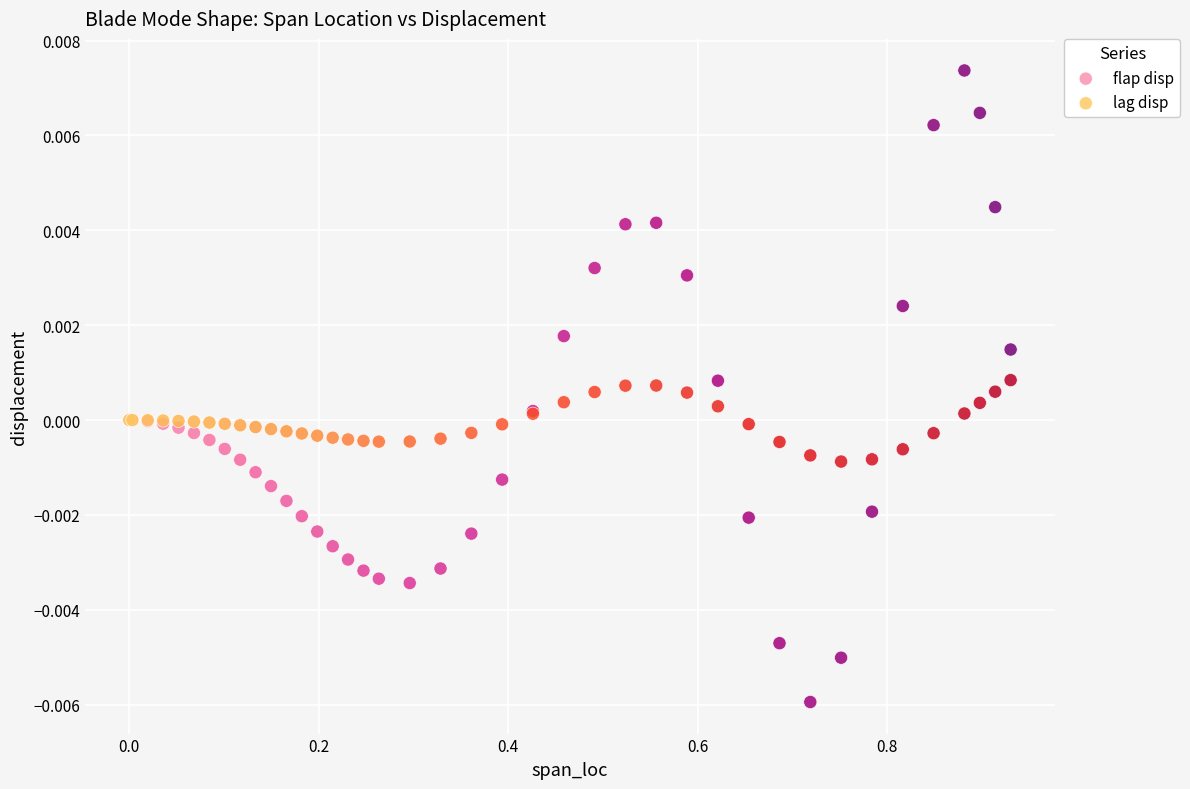

What are all the series names shown in the legend?

flap disp, lag disp